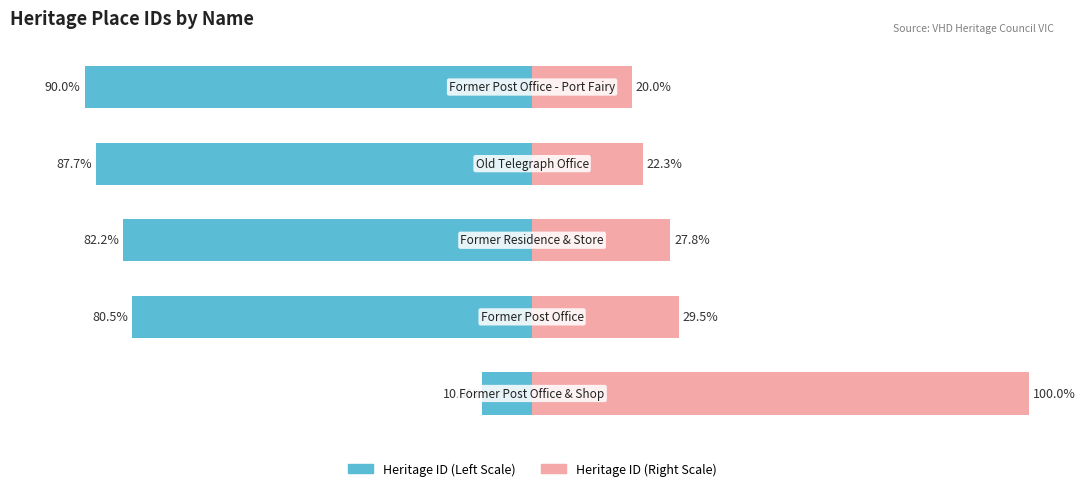

The Heritage ID (Left) series shows -56.4 at 2. True or false?

False